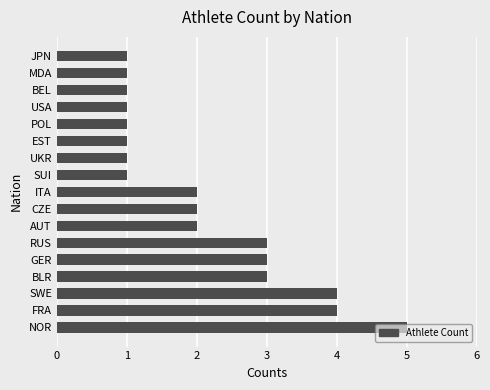

What is the sum of all values?

36